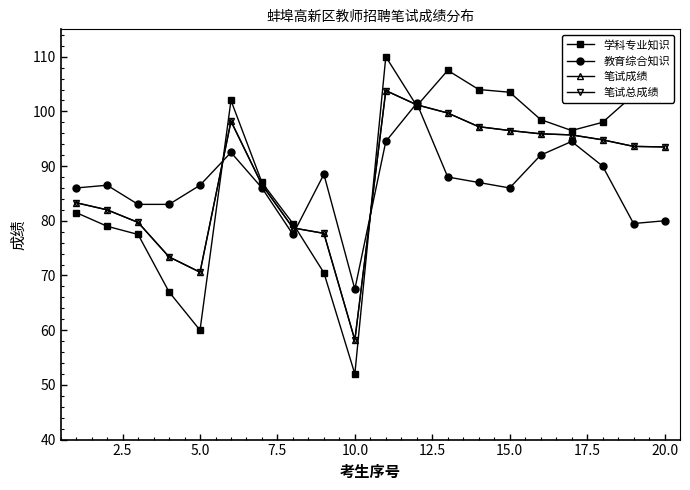

Does the chart have visible grid lines?

No